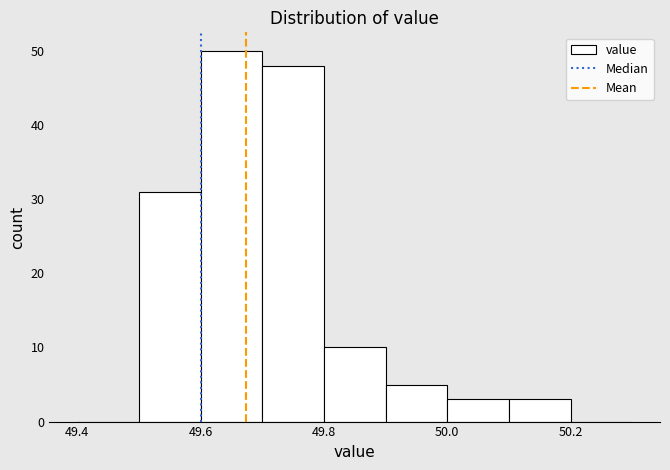

Reading left to right, list every bar in this chart as the range it spans on the x-axis followed by its height. The values are not printed on the chart, so give them approximately, as read against the axis.

49.4 to 49.5: 0
49.5 to 49.6: 31
49.6 to 49.7: 50
49.7 to 49.8: 48
49.8 to 49.9: 10
49.9 to 50.0: 5
50.0 to 50.1: 3
50.1 to 50.2: 3
50.2 to 50.3: 0